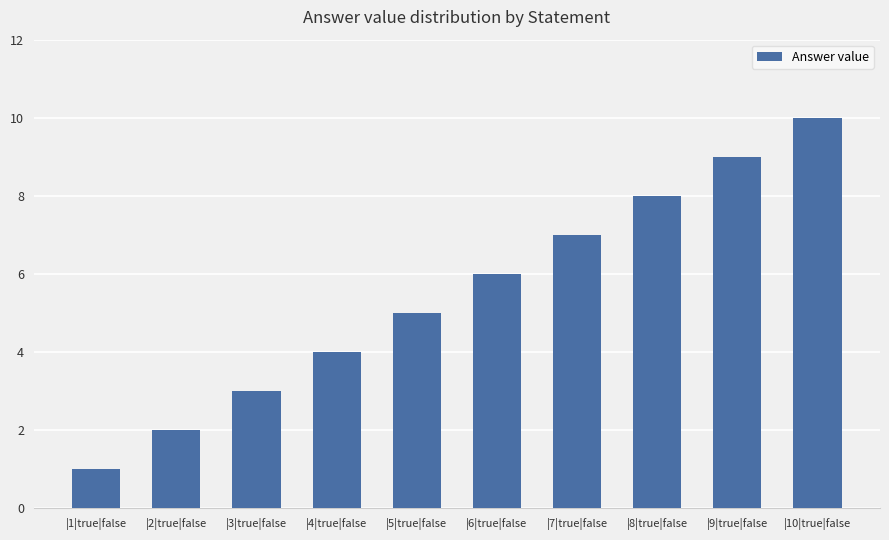

What is the difference between the maximum and minimum values?

9